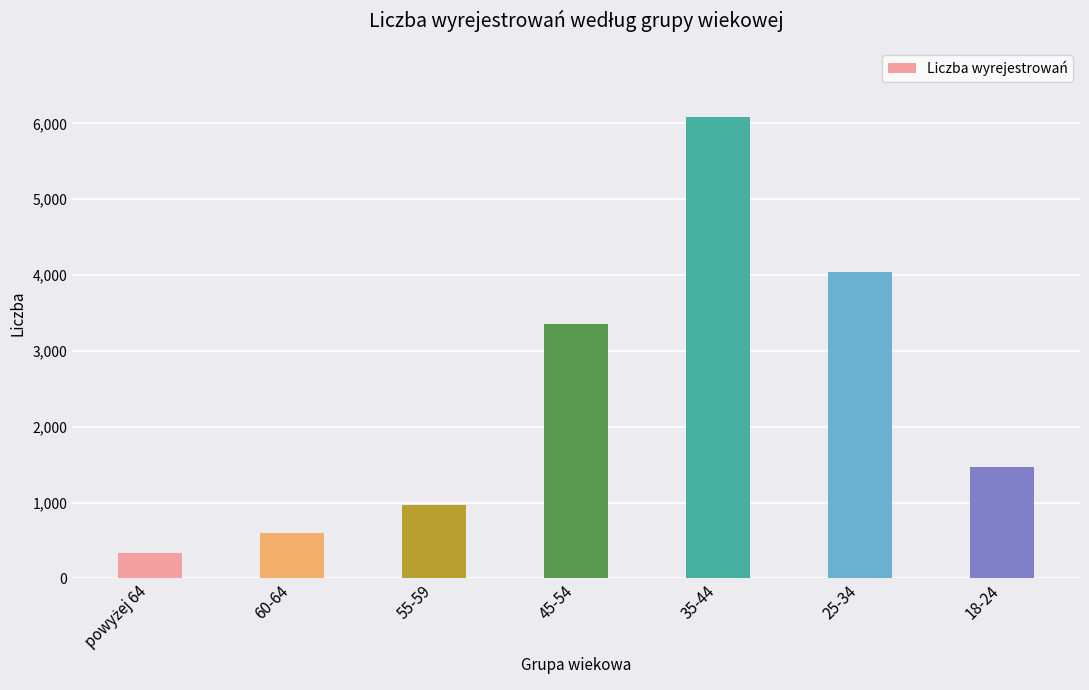

At which category does the chart reach its peak across all series?

35-44